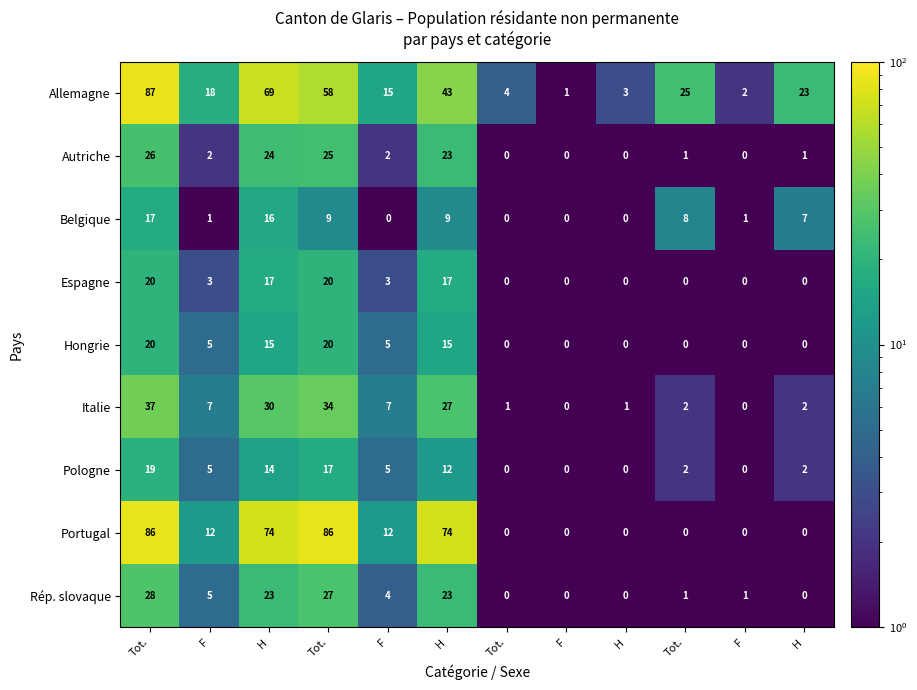

What is the smallest value displayed?

0